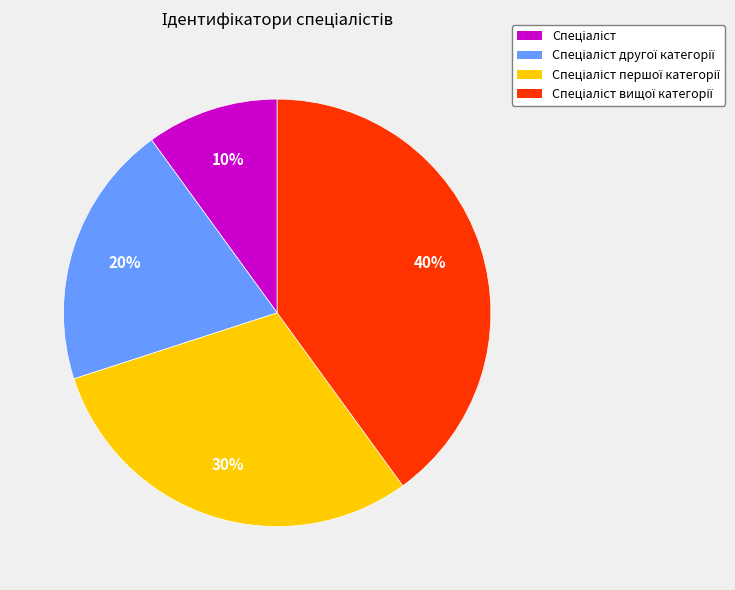

Is there a majority slice in this chart?

No